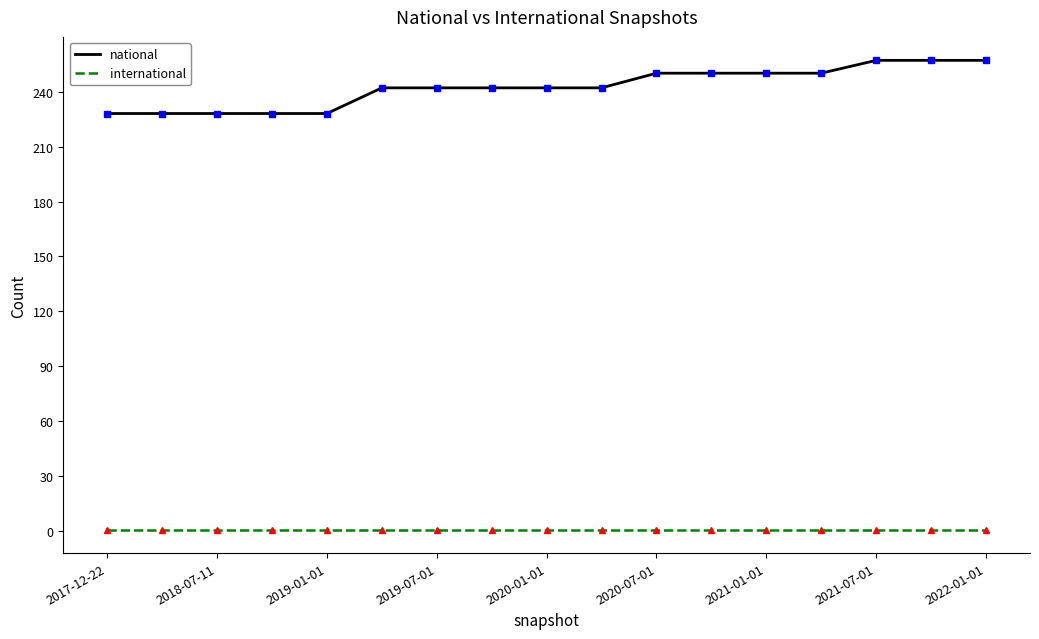

Which series has the widest spread of values?

national